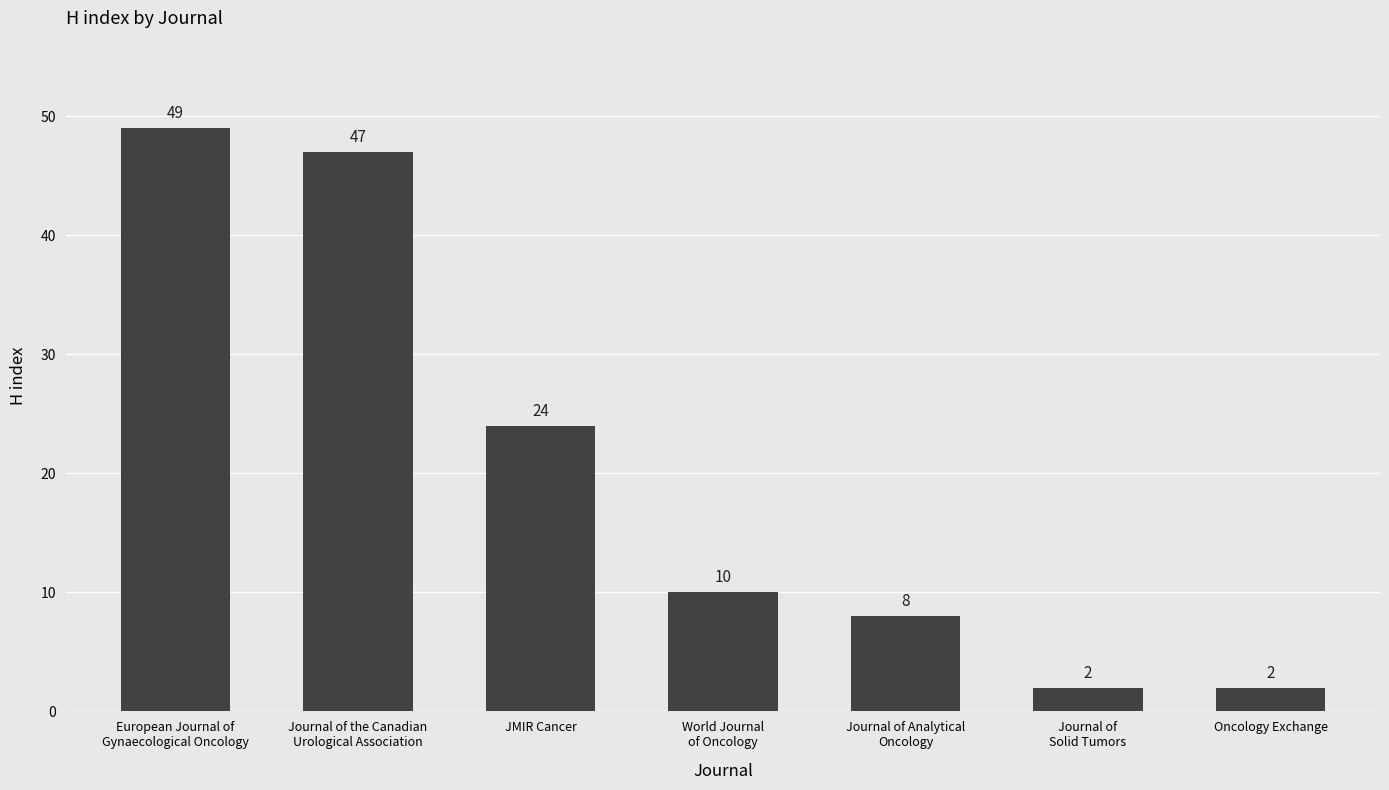

Reading left to right, what are all the values shown in this chart?

European Journal of
Gynaecological Oncology=49	Journal of the Canadian
Urological Association=47	JMIR Cancer=24	World Journal
of Oncology=10	Journal of Analytical
Oncology=8	Journal of
Solid Tumors=2	Oncology Exchange=2